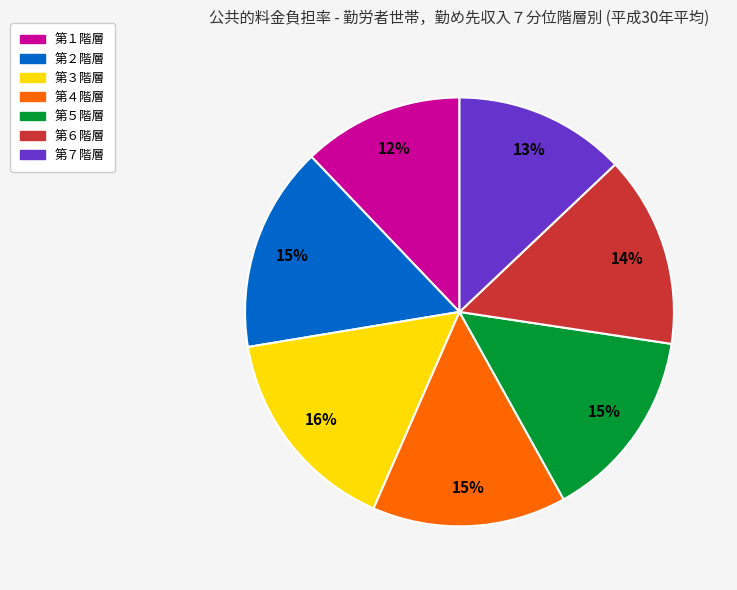

Between 第１階層 and 第４階層, which is larger?

第４階層